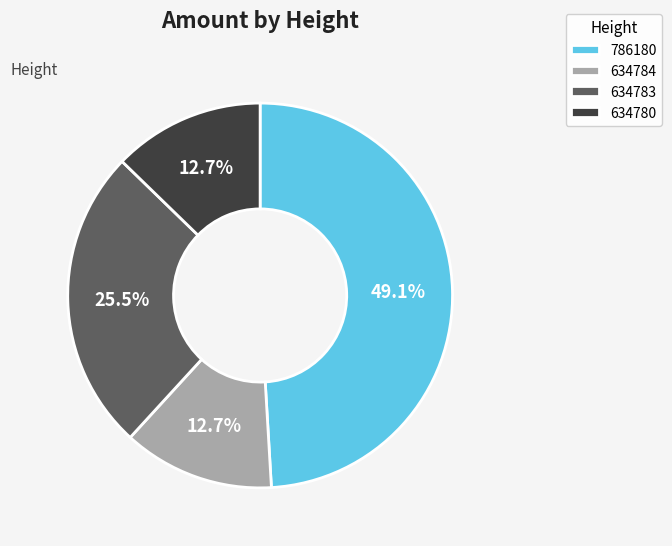

Is it true that 634780 is 25% of the pie?

False